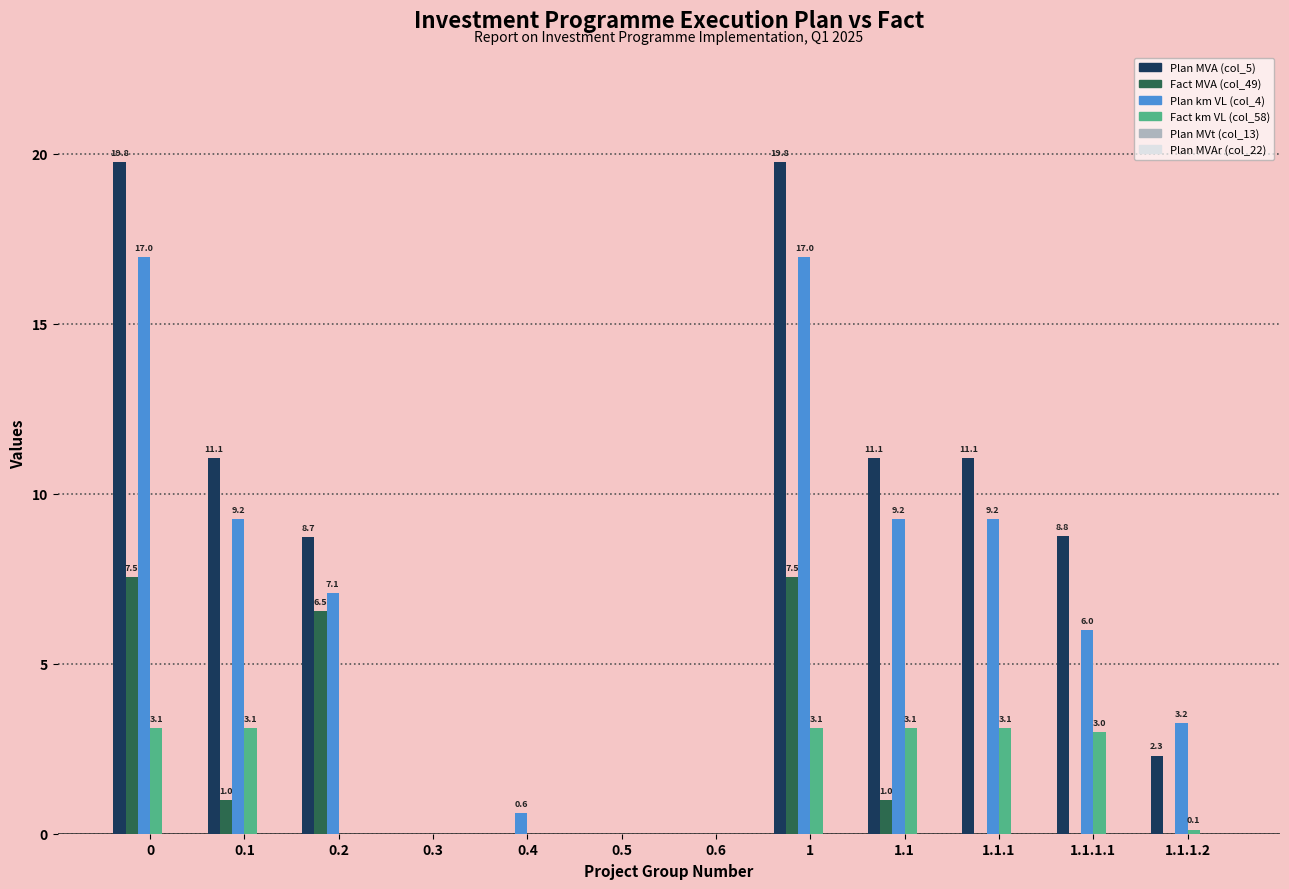

The value of Plan km VL (col_4) at 0.3 is 8.6. True or false?

False